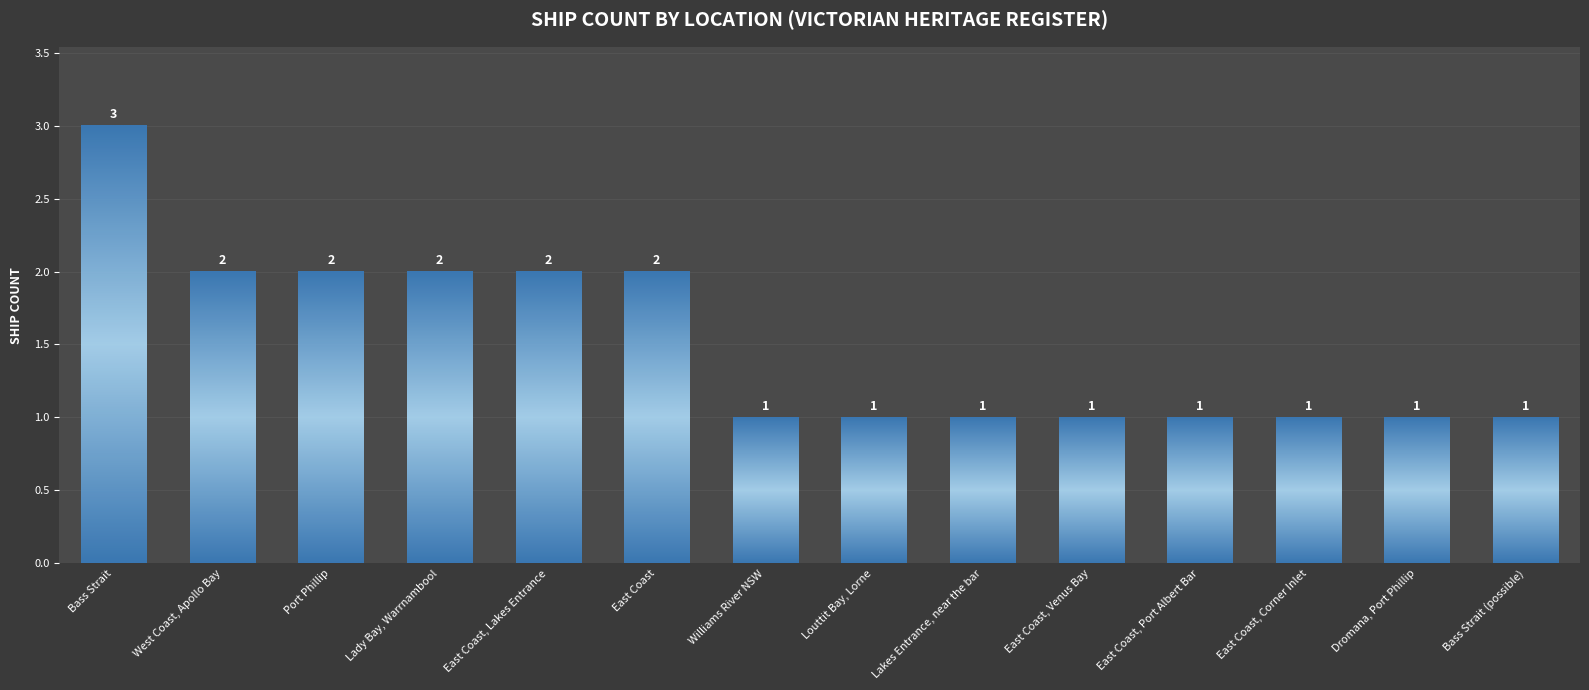

What is the smallest value displayed?

1